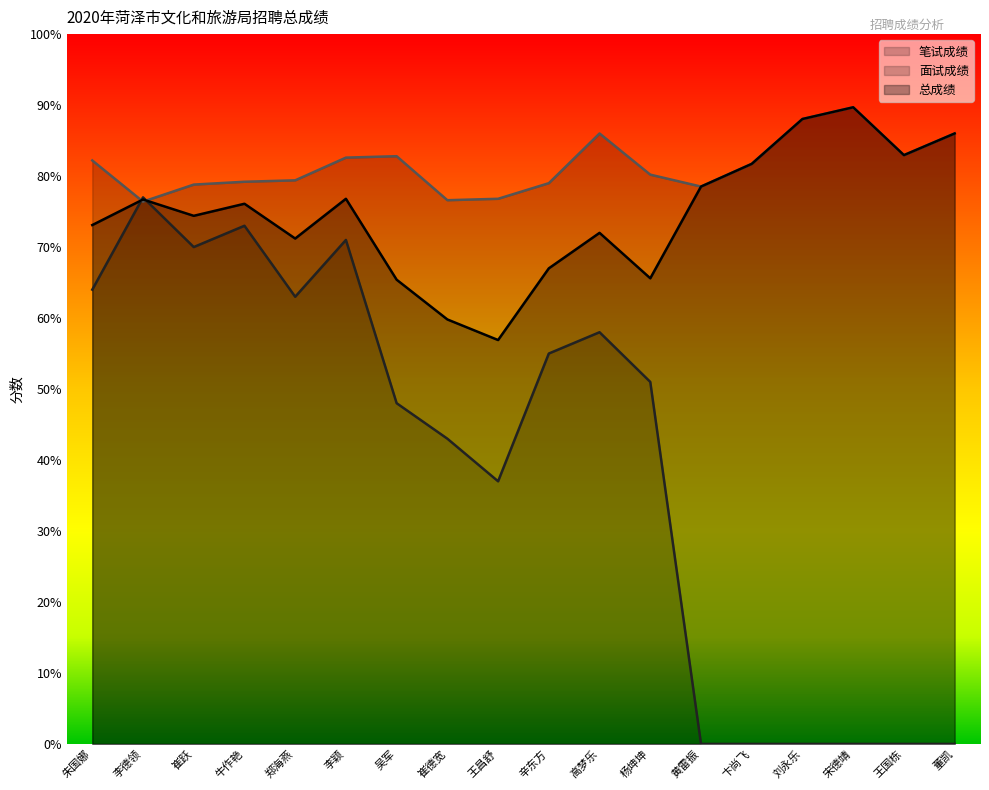

Does the chart have visible grid lines?

No